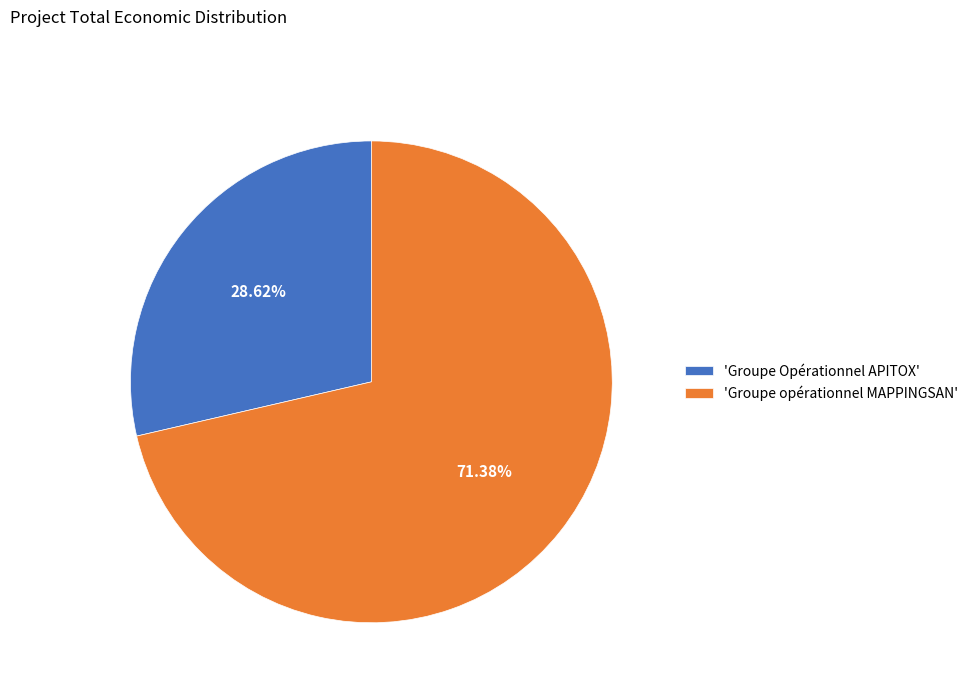

Which slice is the smallest?

'Groupe Opérationnel APITOX'